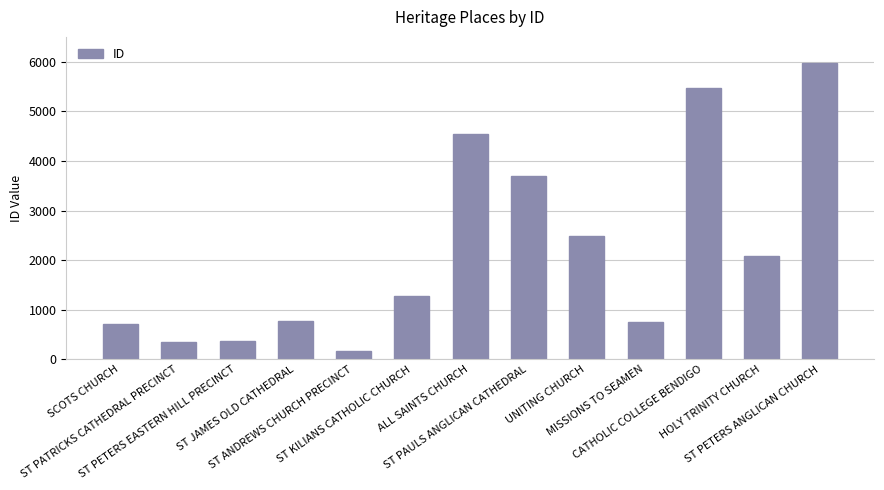

What is the value of the 3rd bar from the left?

368